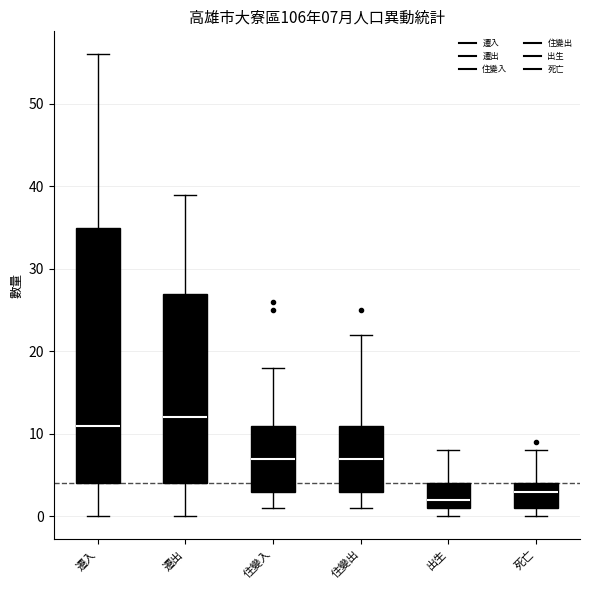

Which box's median line is the lowest?

出生